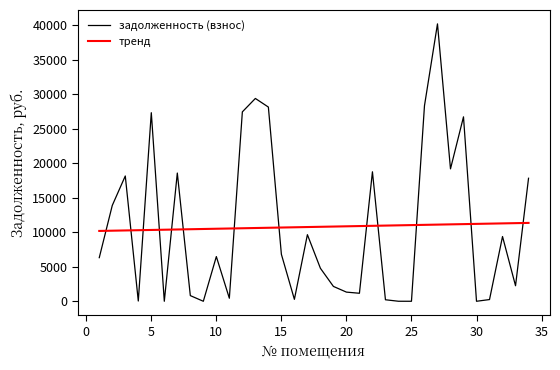

What is the difference between the maximum and minimum values in the задолженность (взнос) series?

40220.5